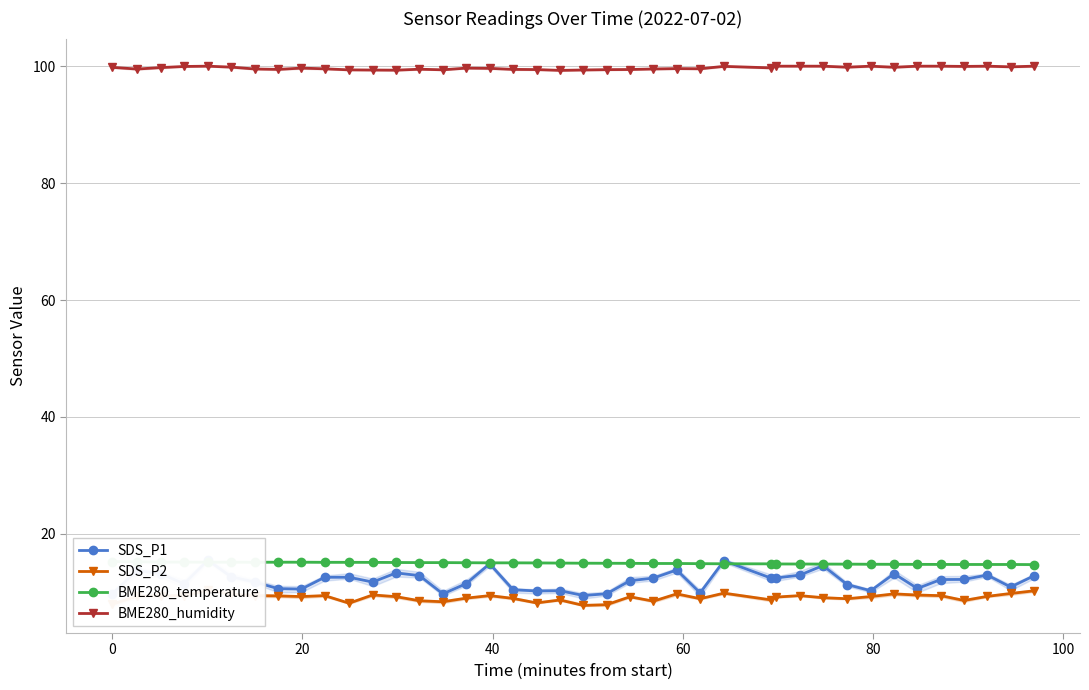

What is the value of the BME280_humidity point at the 8th from the left?

99.5